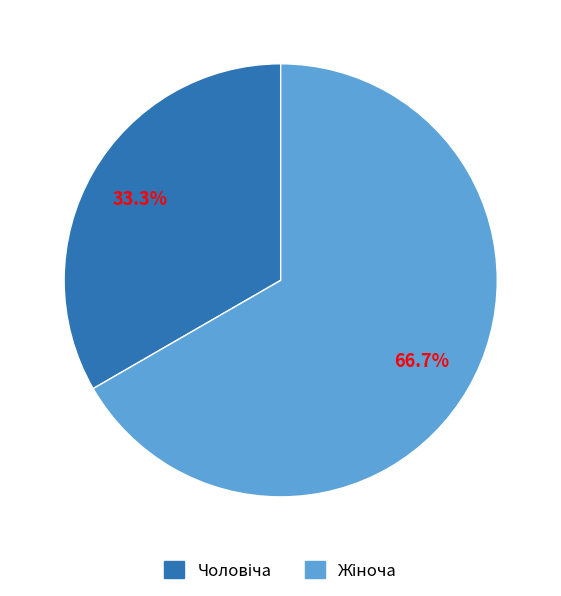

Is there any slice that represents more than half of the pie?

Yes